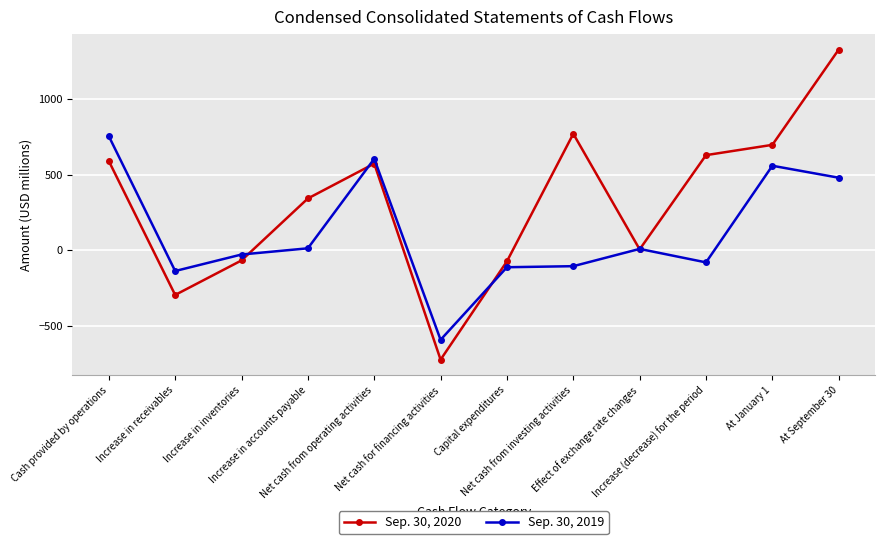

Which series has the widest spread of values?

Sep. 30, 2020